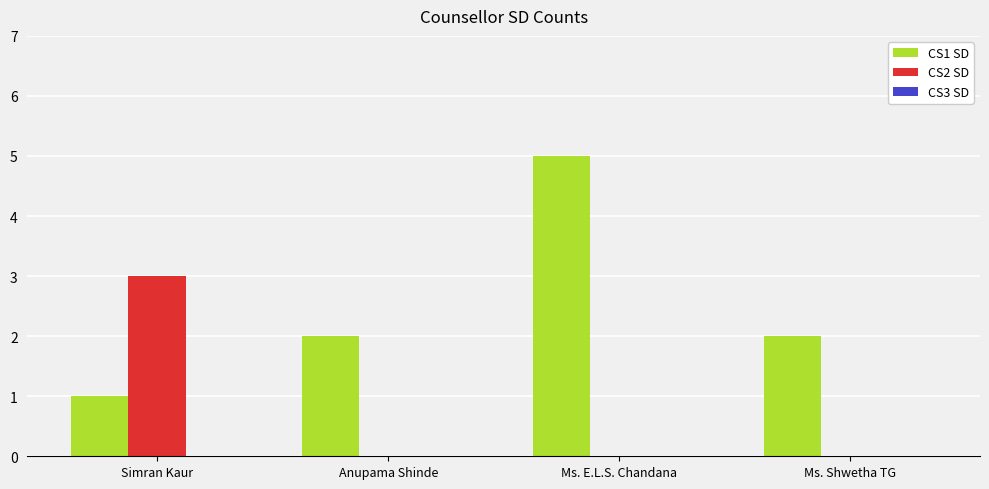

Between Anupama Shinde and Ms. E.L.S. Chandana, which series saw the biggest shift?

CS1 SD